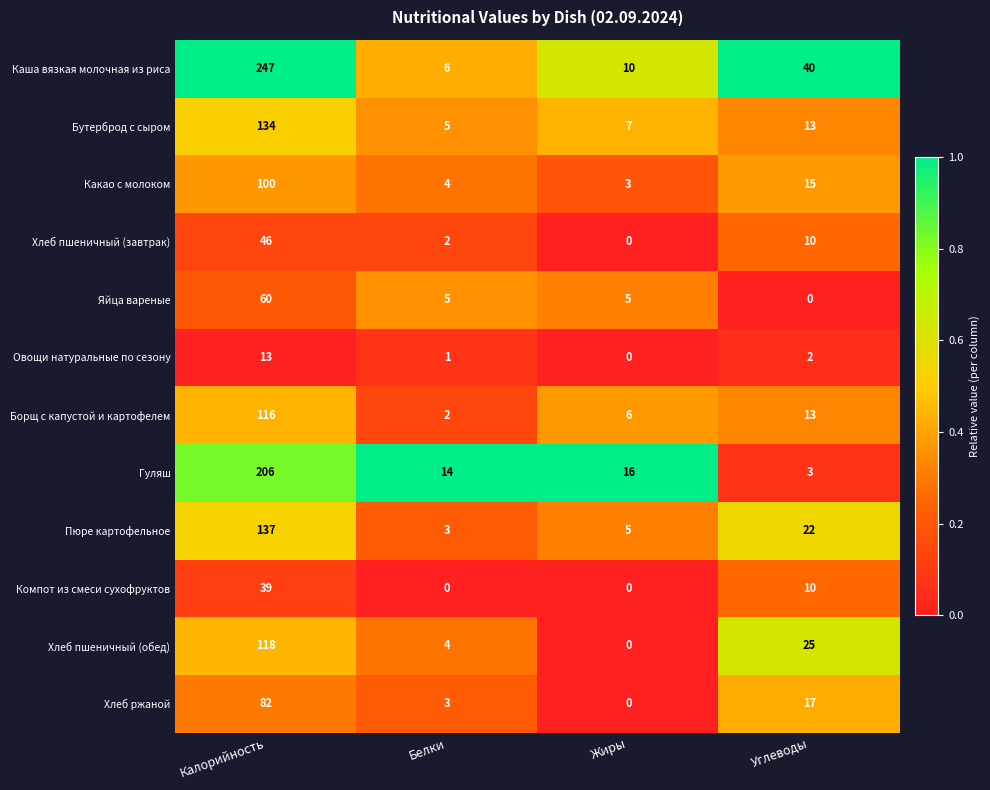

Which category has the lowest value in the Яйца вареные series?

Углеводы